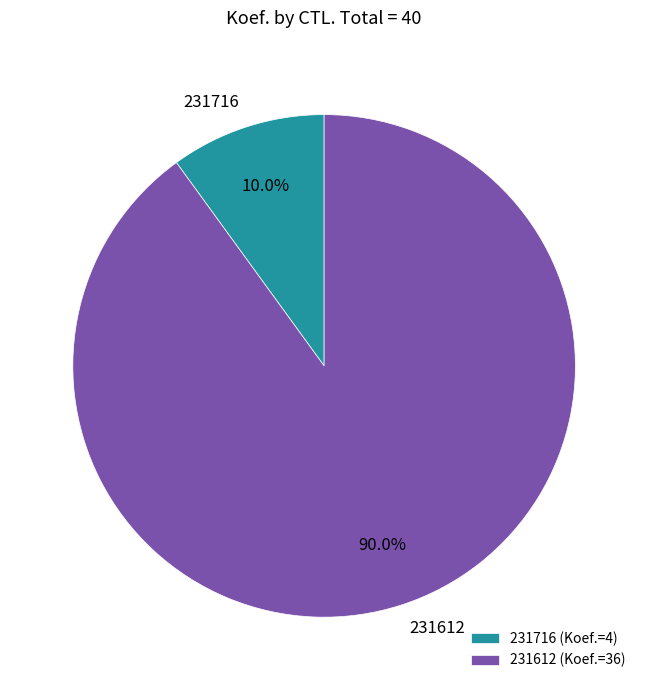

How many segments does this pie chart have?

2